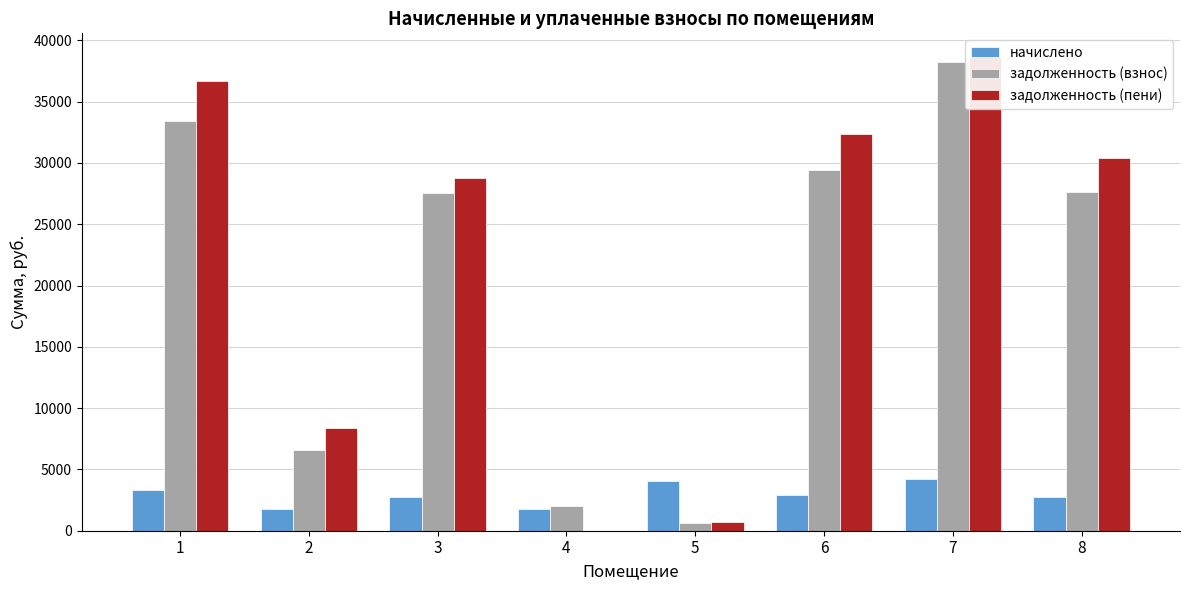

At how many categories does at least one series exceed 38390?

1